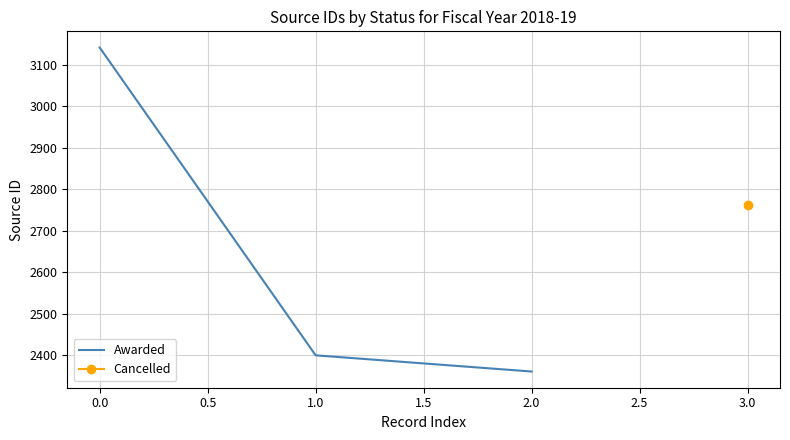

The Awarded series shows 4892 at 0.0. True or false?

False